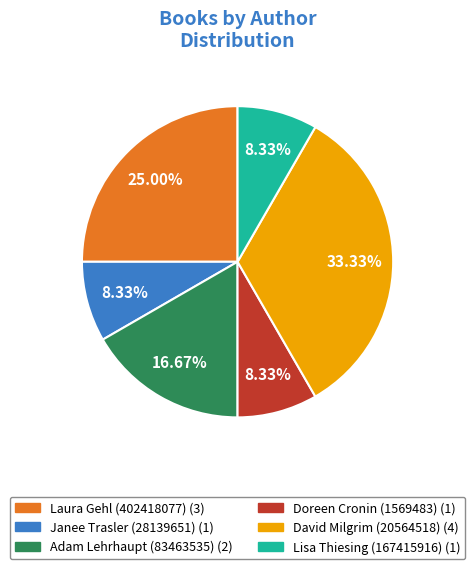

Count the number of slices in the pie.

6